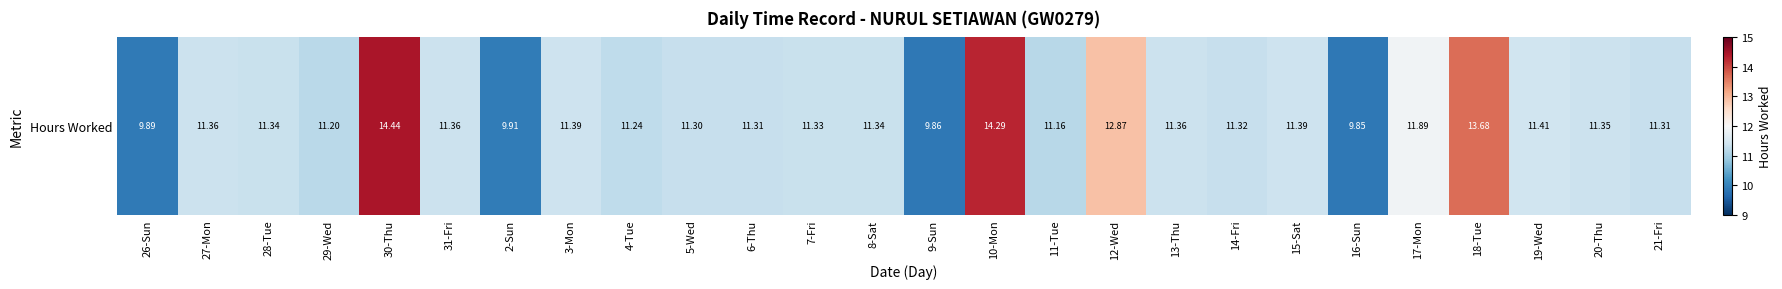

True or false: the data shows 14.3 at 10-Mon.

True